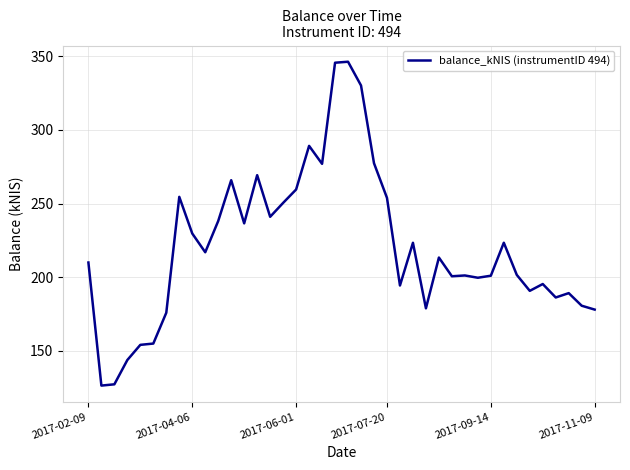

What is the difference between the maximum and minimum values?

219.9